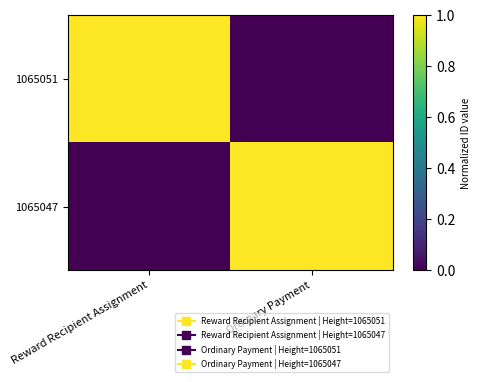

Reading left to right, list all the values displayed in this chart.

1065051: Reward Recipient Assignment=1	Ordinary Payment=0
1065047: Reward Recipient Assignment=0	Ordinary Payment=1